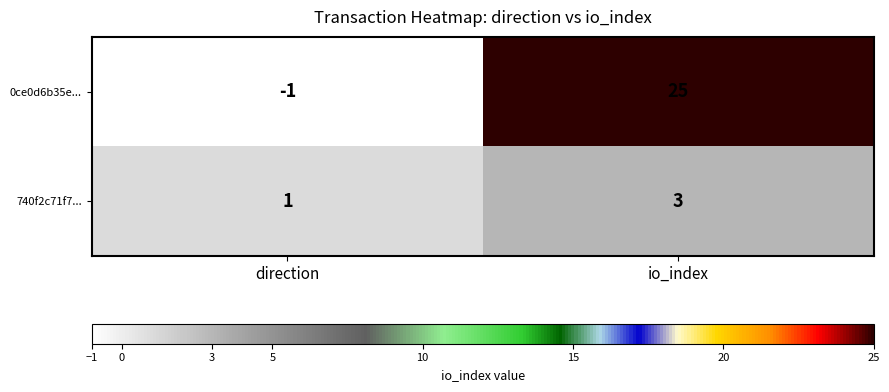

True or false: 740f2c71f7... has a value of 3 at io_index.

True